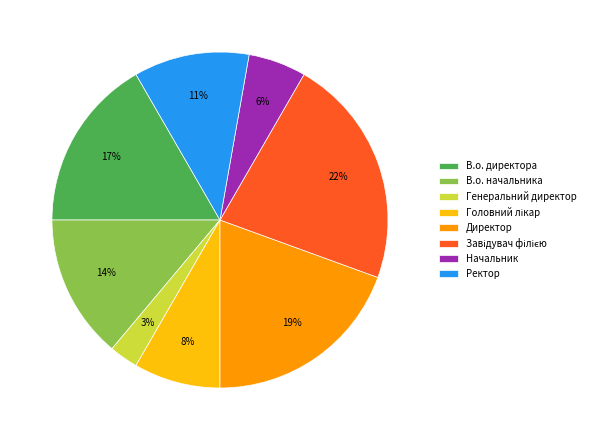

Which slice is the smallest?

Генеральний директор